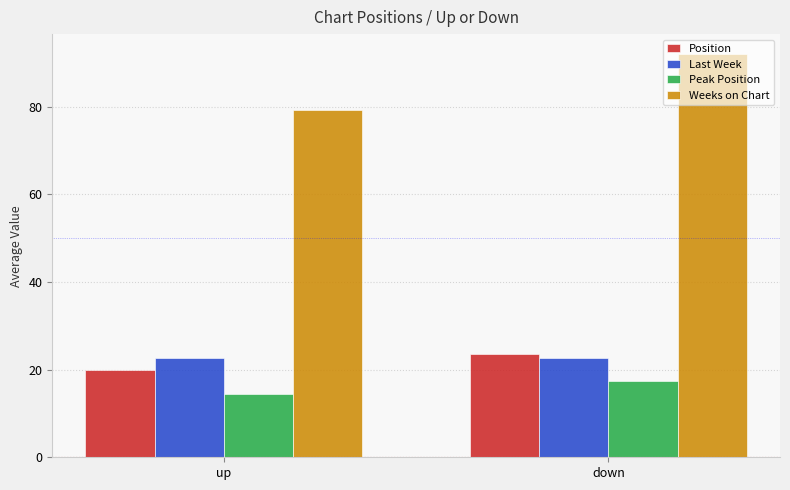

Which category has the lowest value across all series?

up